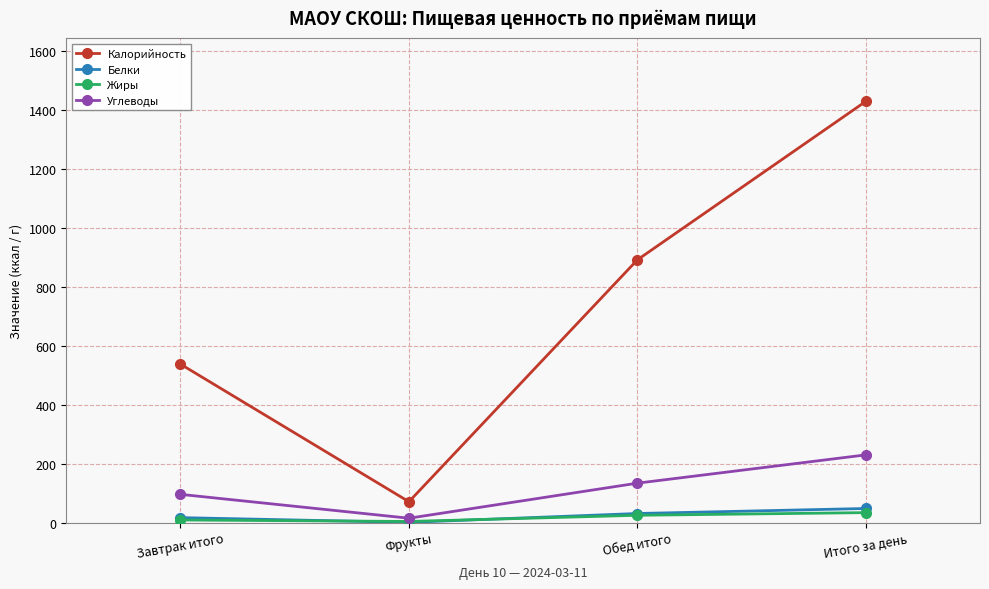

What are all the series names shown in the legend?

Калорийность, Белки, Жиры, Углеводы